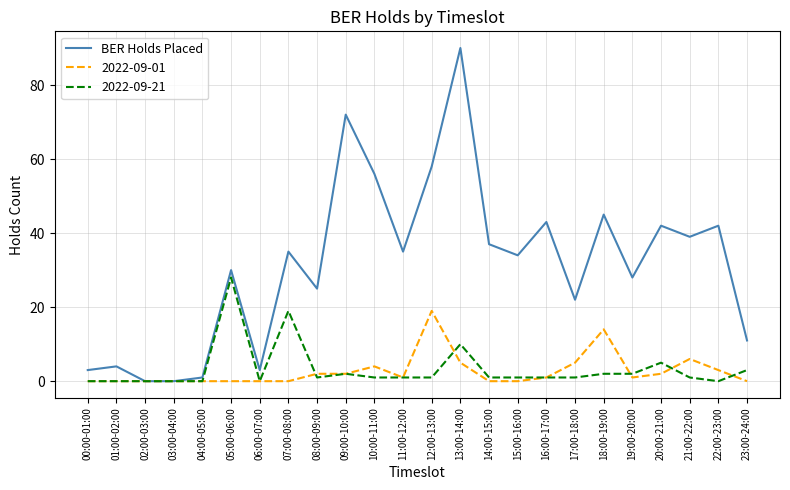

Is it true that 2022-09-21 equals 19 at 07:00-08:00?

True